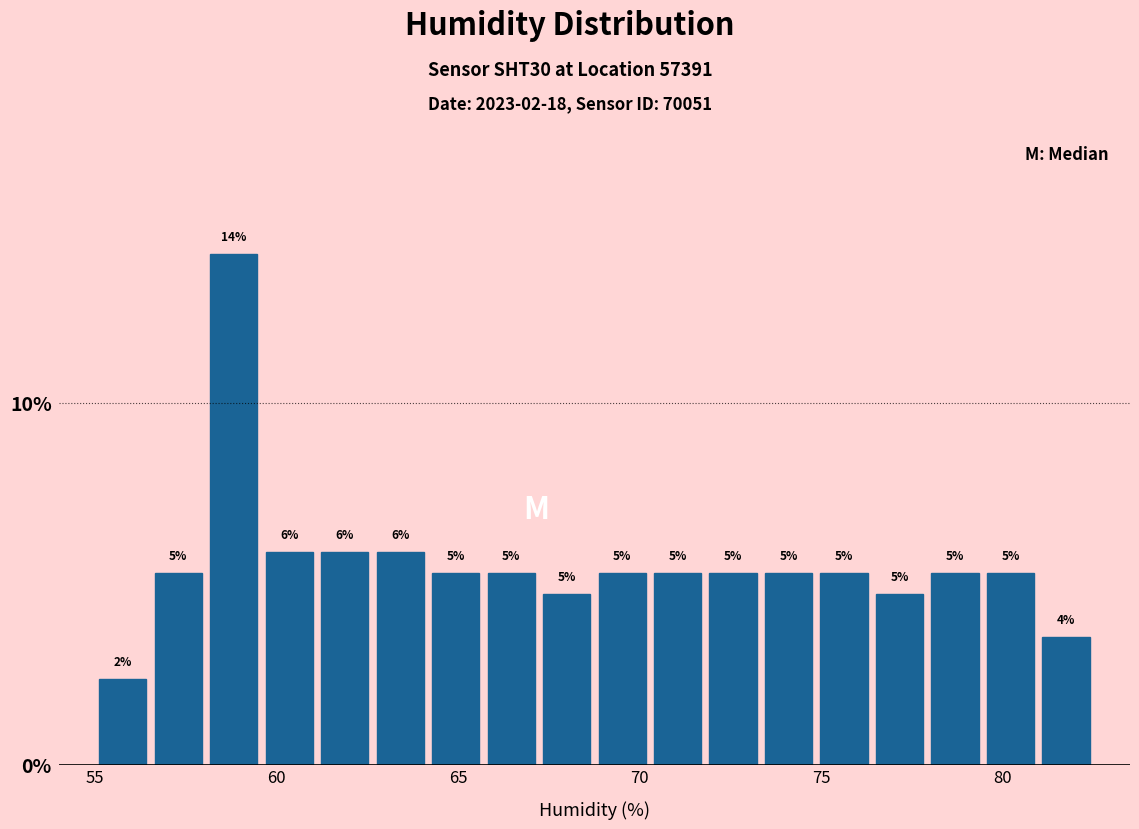

Read against the x-axis, roughly where is the centre of the tallest bar?

59.0